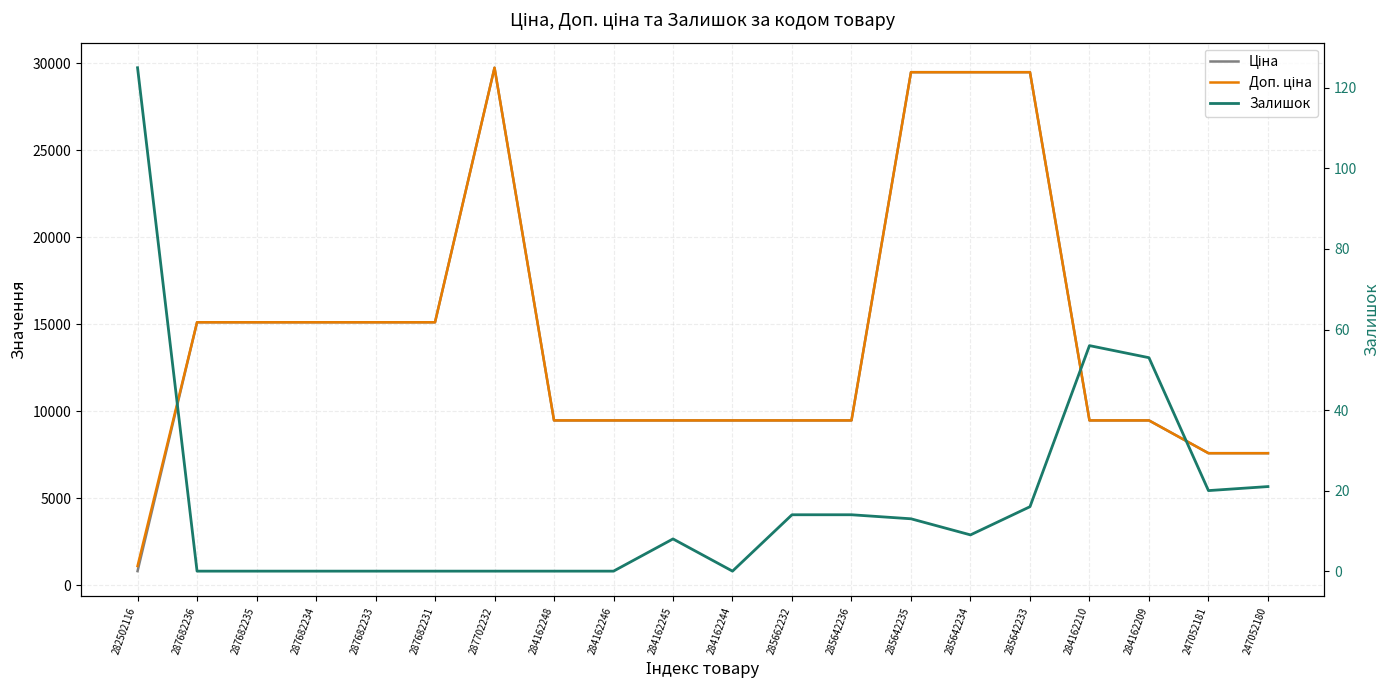

Count the number of categories in the chart.

20